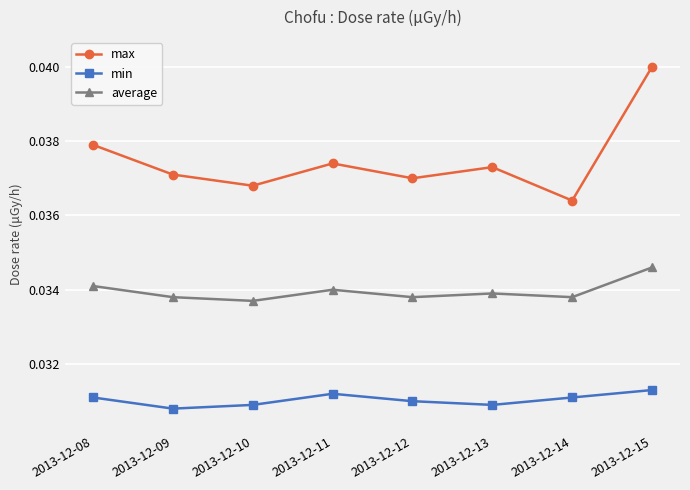

True or false: max has a value of 0.1 at 2013-12-12.

False